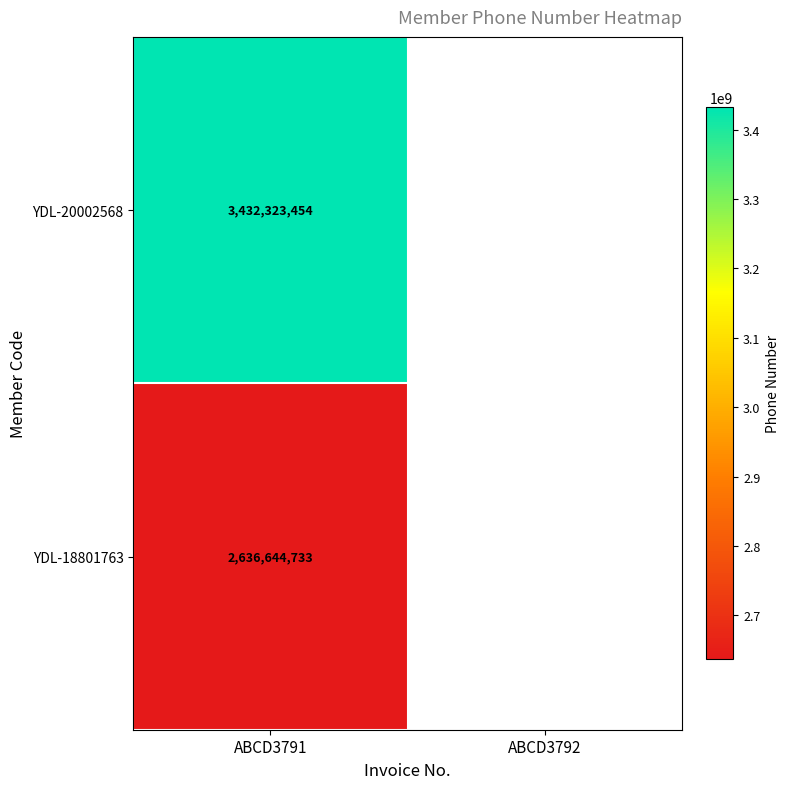

Is it true that YDL-20002568 equals 3432323454 at ABCD3791?

True